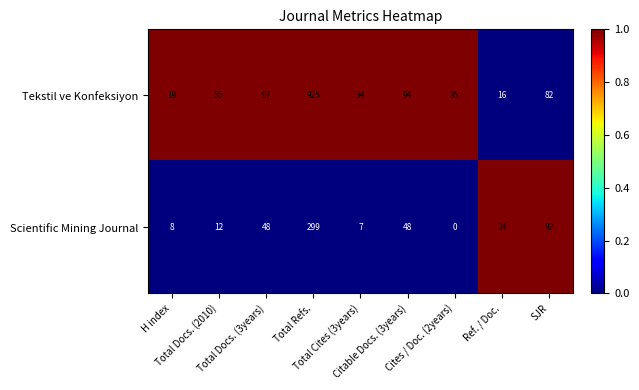

Rank the series by their average value, from highest to lowest.

Tekstil ve Konfeksiyon, Scientific Mining Journal